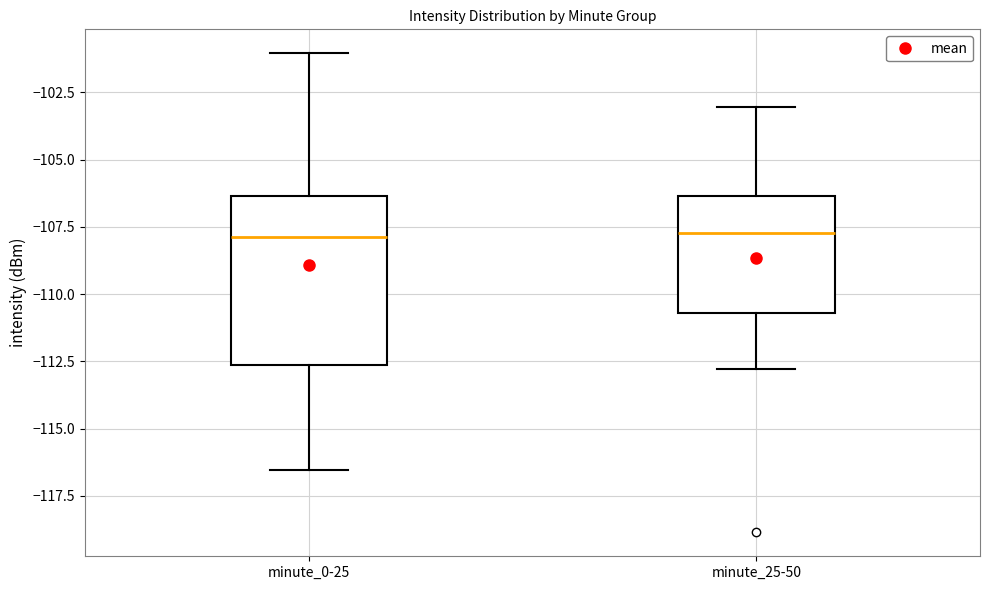

Reading left to right, read every box against the y-axis: the position of its median line, the range the box covers, and the ends of its whiskers. The values are not printed on the chart, so give them approximately, as read against the axis.

minute_0-25: median -108.0, box -112.5 to -106.5, whiskers -116.5 to -101.0
minute_25-50: median -107.5, box -110.5 to -106.5, whiskers -113.0 to -103.0